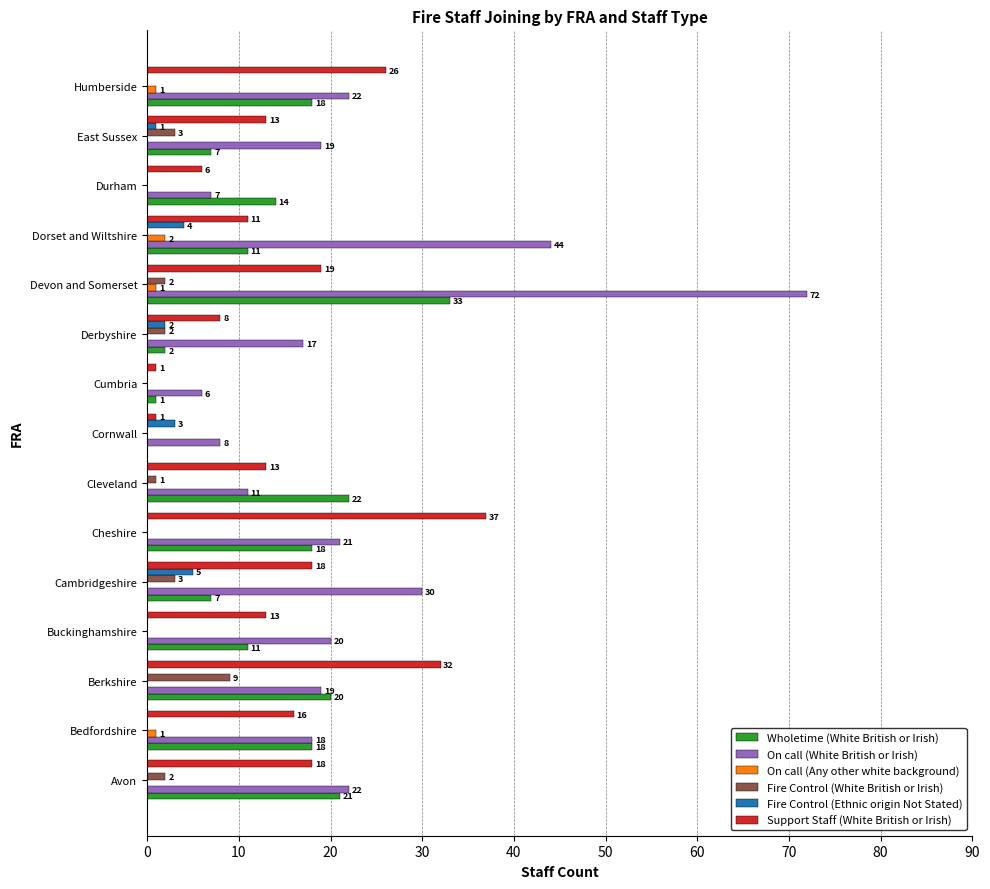

Which series has the largest range (max minus min)?

On call (White British or Irish)